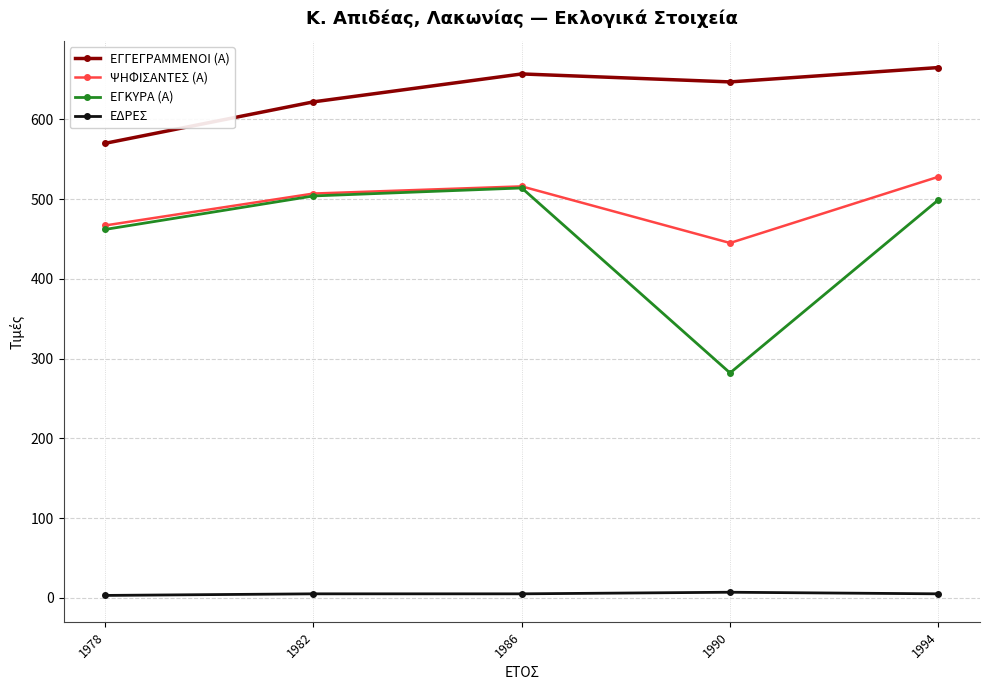

What is the minimum value for ΕΓΚΥΡΑ (Α)?

282